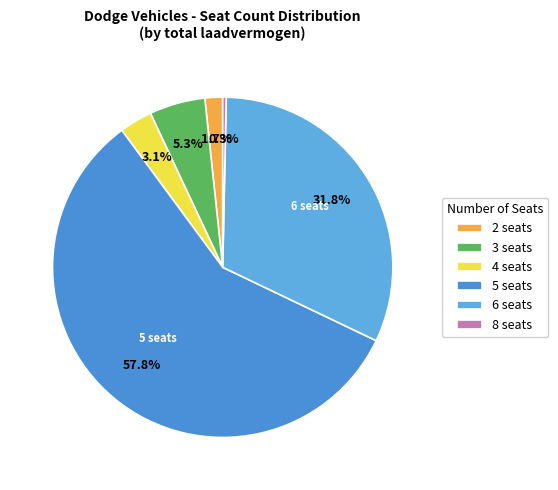

What is the change in value from 2 to 5?

+15013